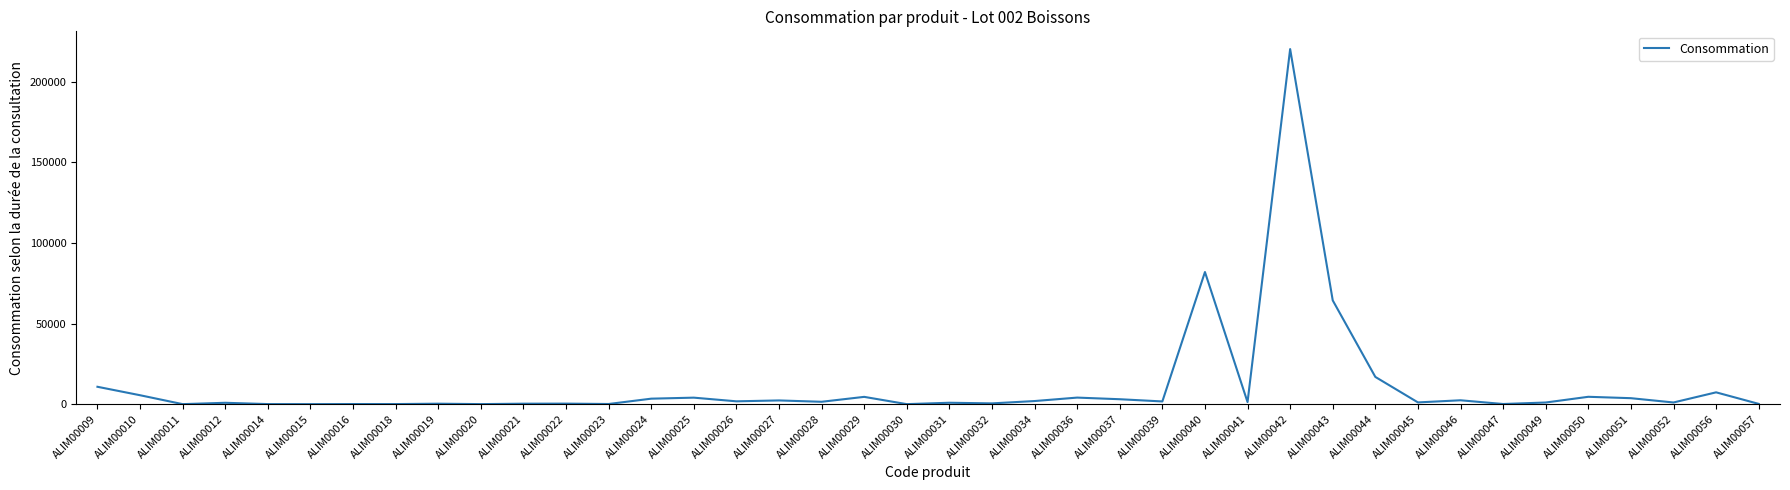

At which label is the value closest to 110171?

ALIM00040